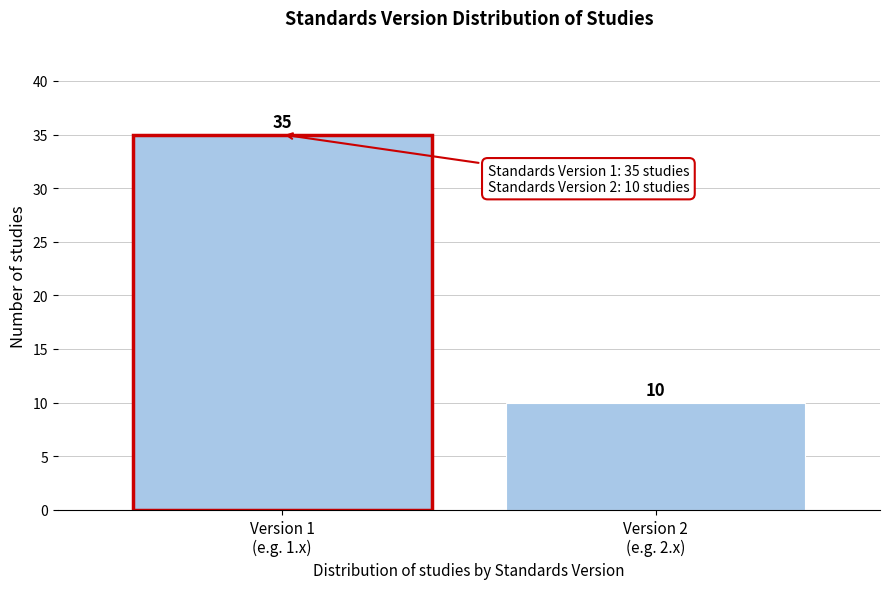

Reading left to right, extract all data points from this chart.

35	10